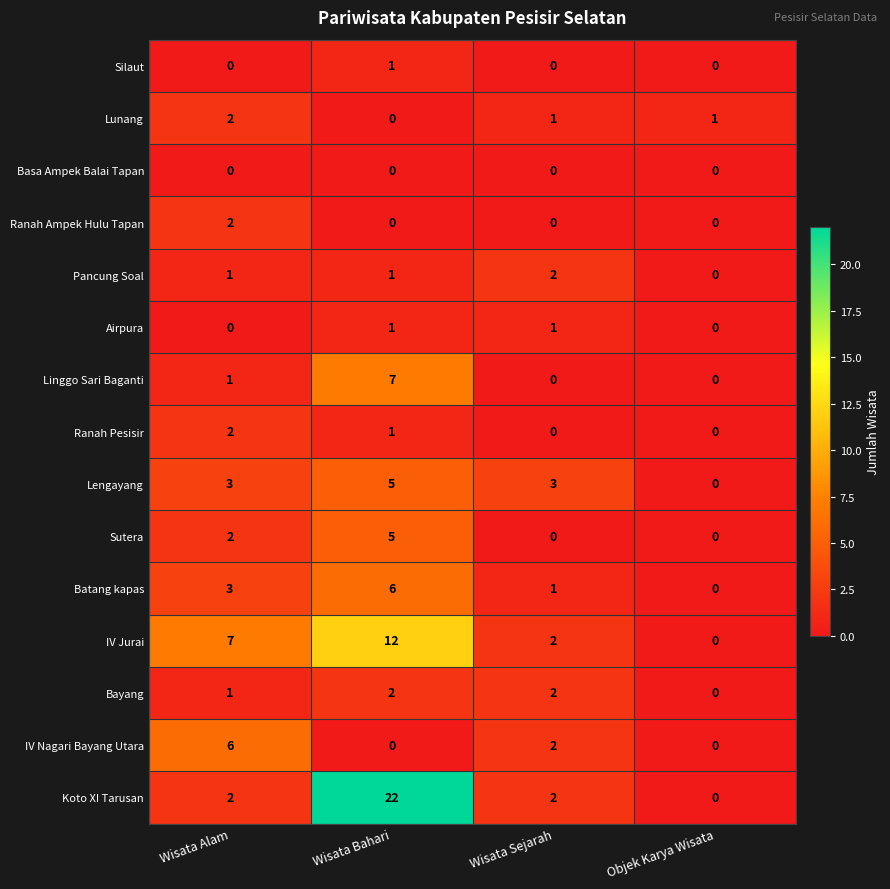

Count the Lunang values in the range 1 to 2.

3